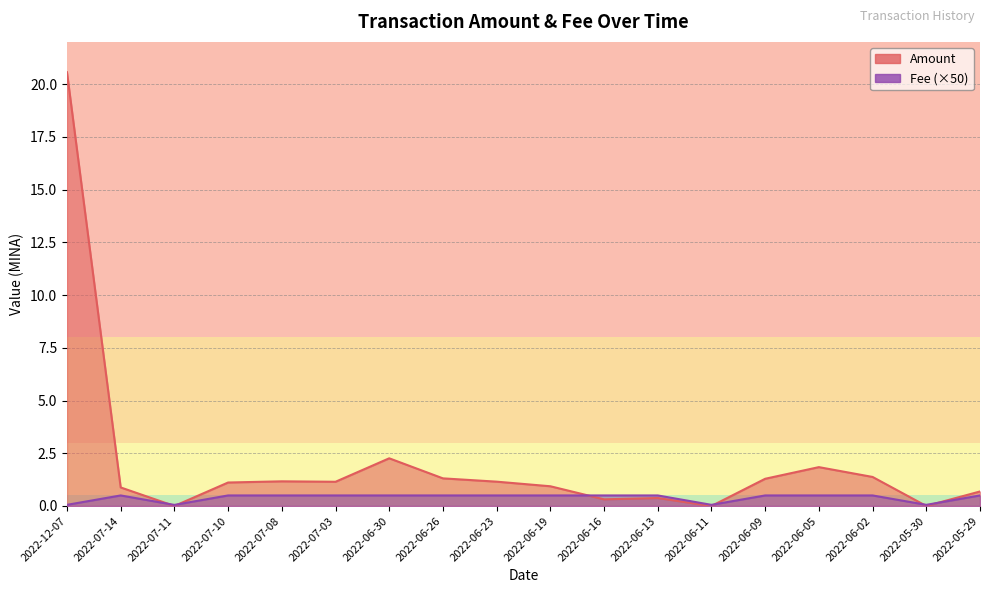

Is it true that Fee equals 0.7 at 2022-06-30?

False